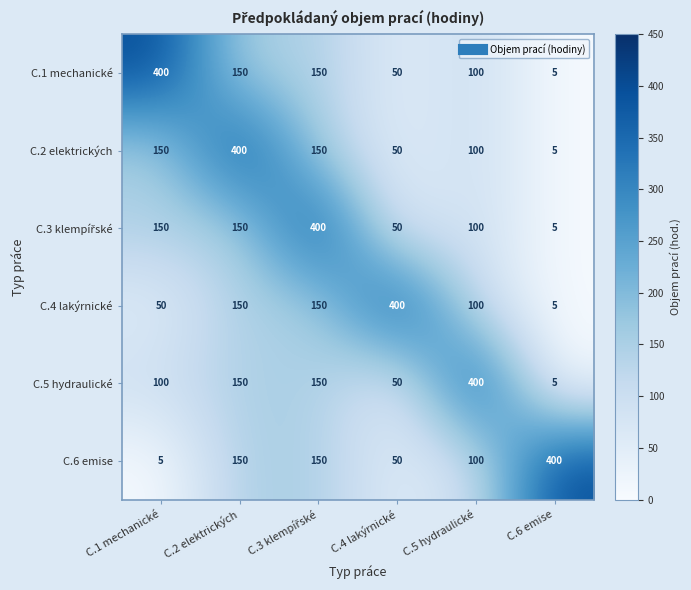

What is the sum of the C.1 mechanické values at C.5 hydraulické and C.4 lakýrnické?

150